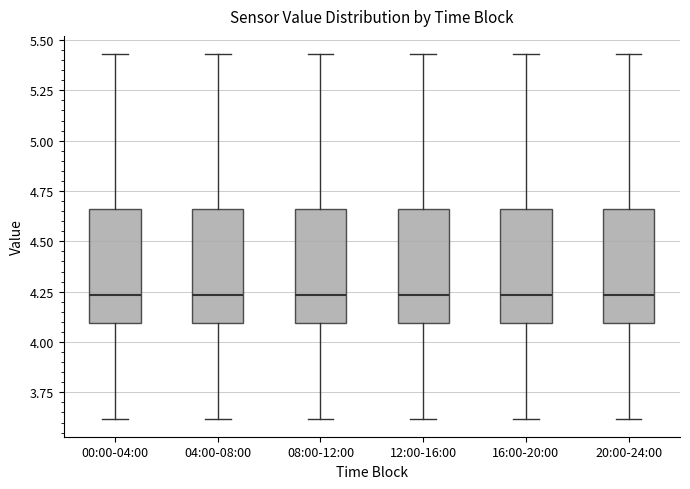

Where is the lower edge of the box for 08:00-12:00 on the y-axis? The values are not printed on the chart, so give them approximately, as read against the axis.

4.10